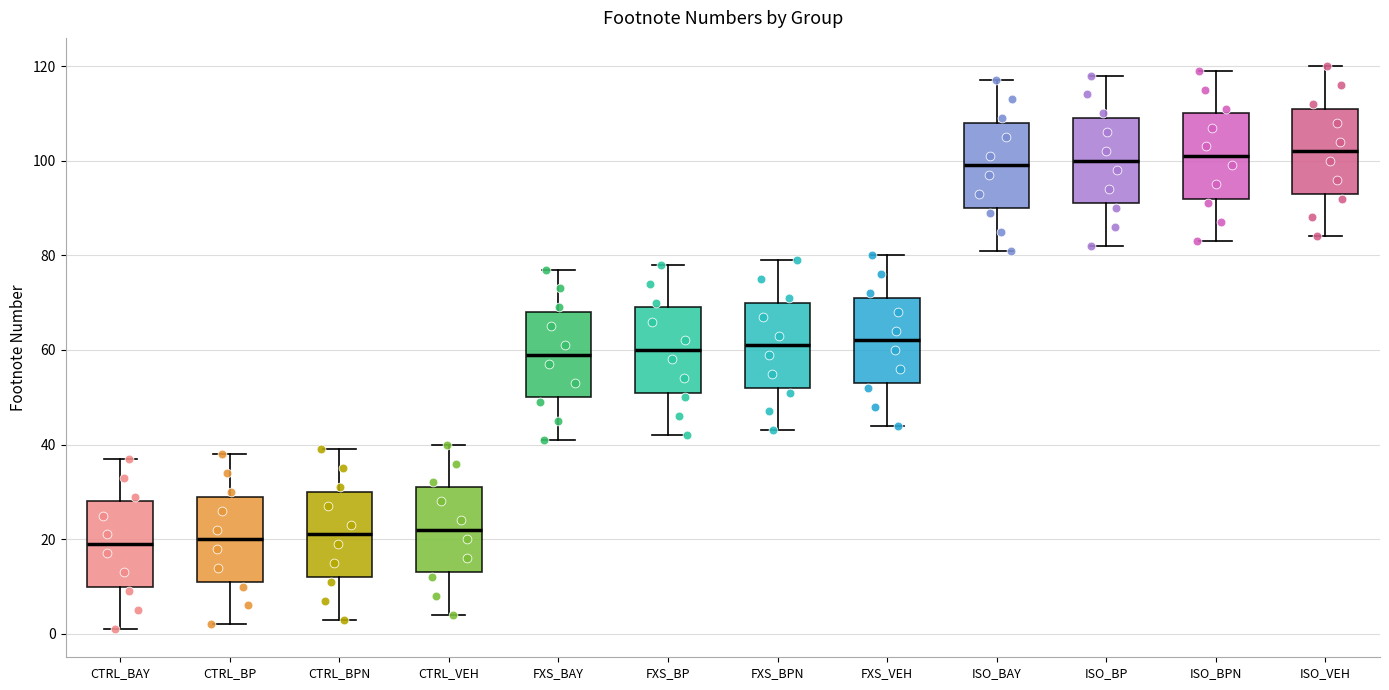

Reading left to right, transcribe this box plot: for each box, give where its median line is, the range the box spans, and where its two whiskers end, as read against the y-axis. The values are not printed on the chart, so give them approximately, as read against the axis.

CTRL_BAY: median 20, box 10 to 28, whiskers 2 to 38
CTRL_BP: median 20, box 12 to 30, whiskers 2 to 38
CTRL_BPN: median 22, box 12 to 30, whiskers 4 to 40
CTRL_VEH: median 22, box 14 to 32, whiskers 4 to 40
FXS_BAY: median 60, box 50 to 68, whiskers 42 to 78
FXS_BP: median 60, box 52 to 70, whiskers 42 to 78
FXS_BPN: median 62, box 52 to 70, whiskers 44 to 80
FXS_VEH: median 62, box 54 to 72, whiskers 44 to 80
ISO_BAY: median 100, box 90 to 108, whiskers 82 to 118
ISO_BP: median 100, box 92 to 110, whiskers 82 to 118
ISO_BPN: median 102, box 92 to 110, whiskers 84 to 120
ISO_VEH: median 102, box 94 to 112, whiskers 84 to 120